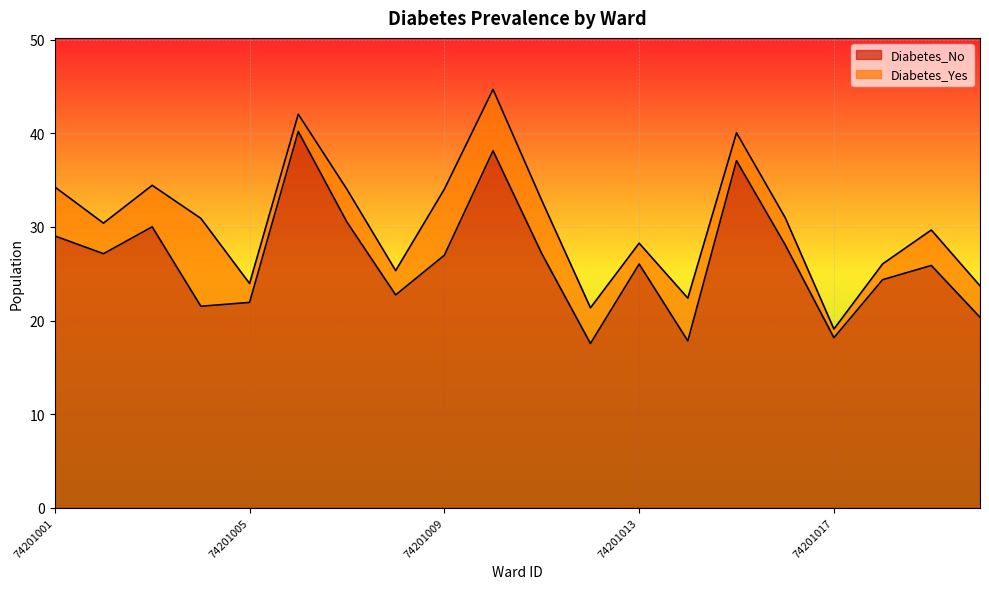

Does the chart display data point markers on the line(s)?

No